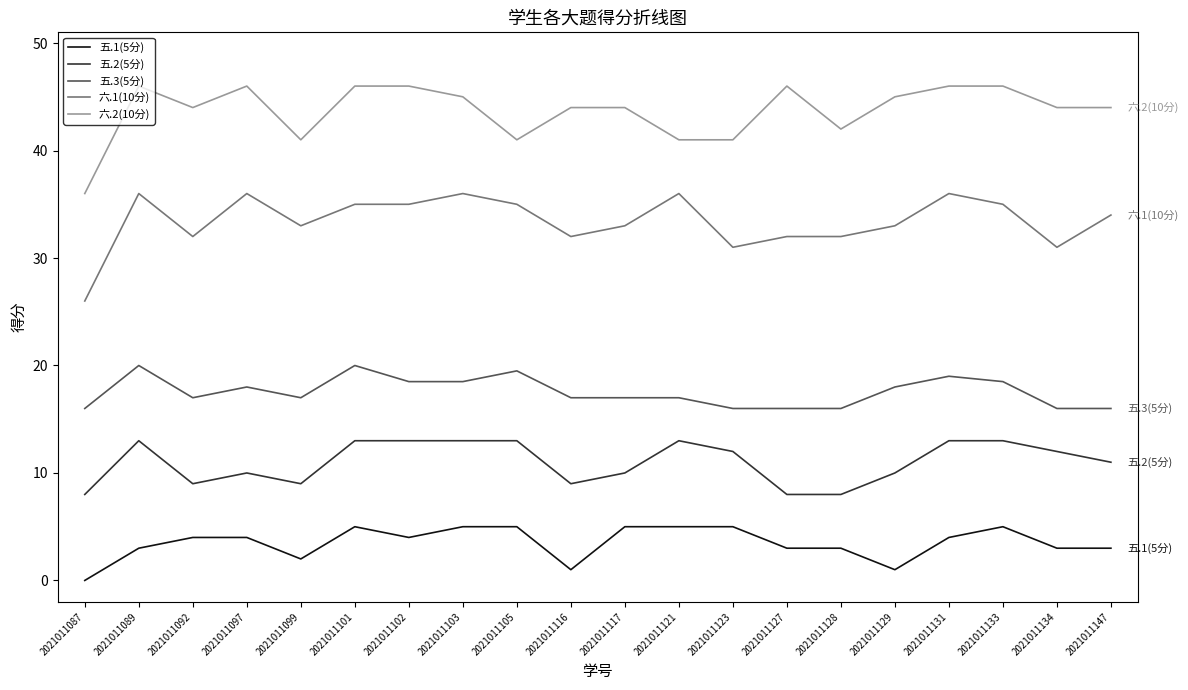

What is the total value across all series at 2021011131?

118.0